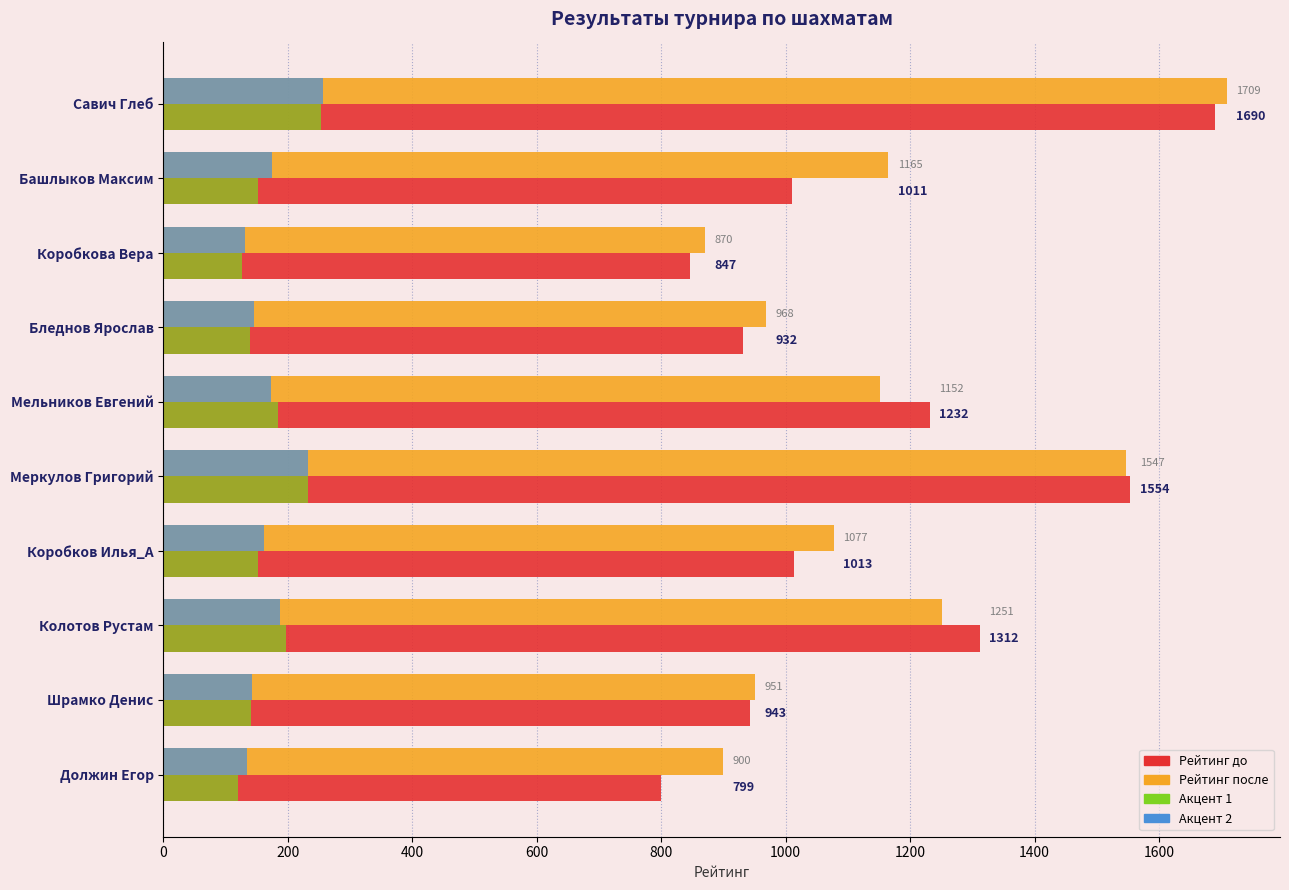

What is the highest value of the Рейтинг до series?

1690